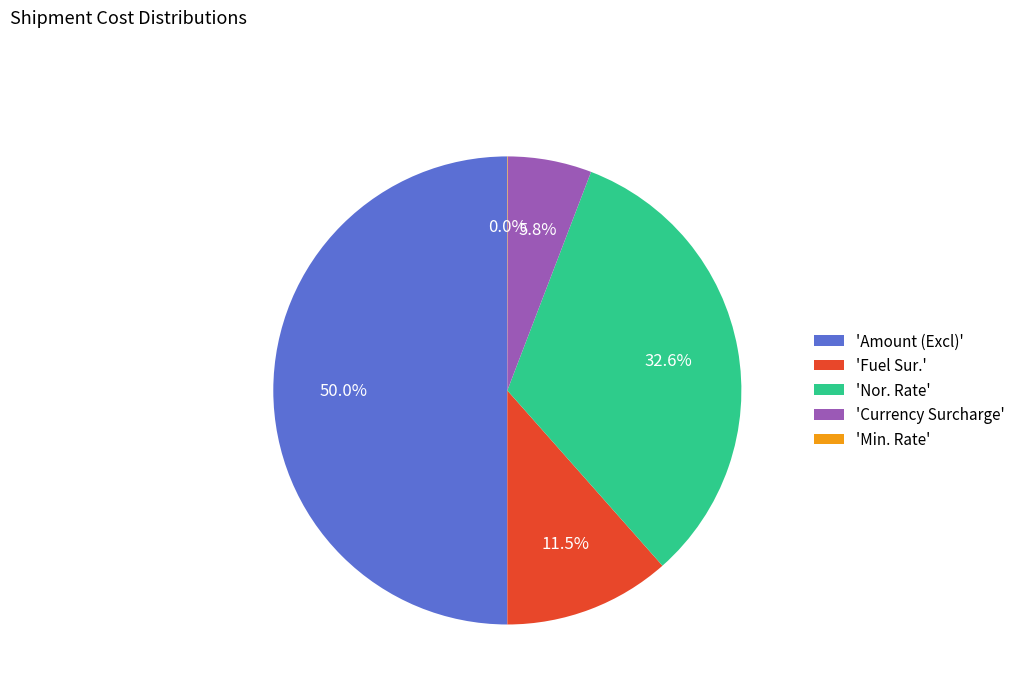

What is the ratio of the value at 'Amount (Excl)' to the value at 'Fuel Sur.'?

4.3